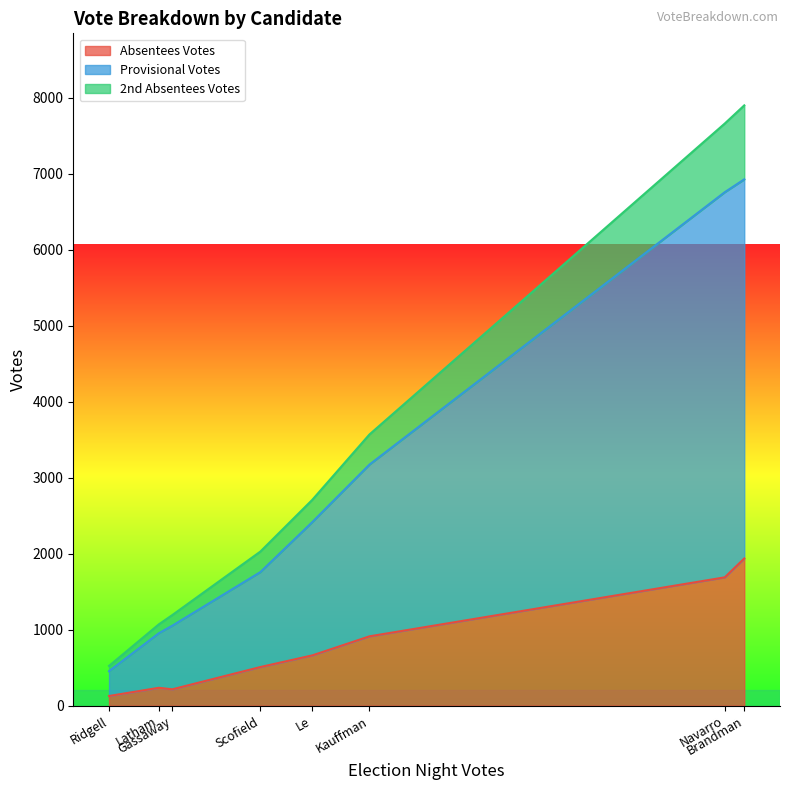

Where is Provisional Votes nearest to the value 2696?

Kauffman